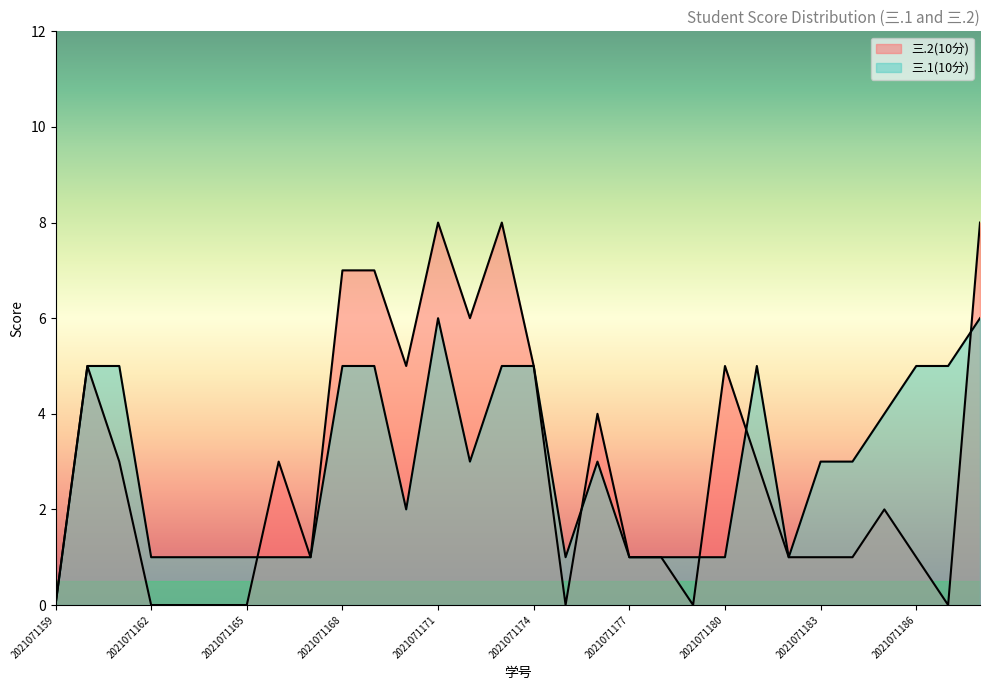

Which label corresponds to the largest value in the chart?

2021071171